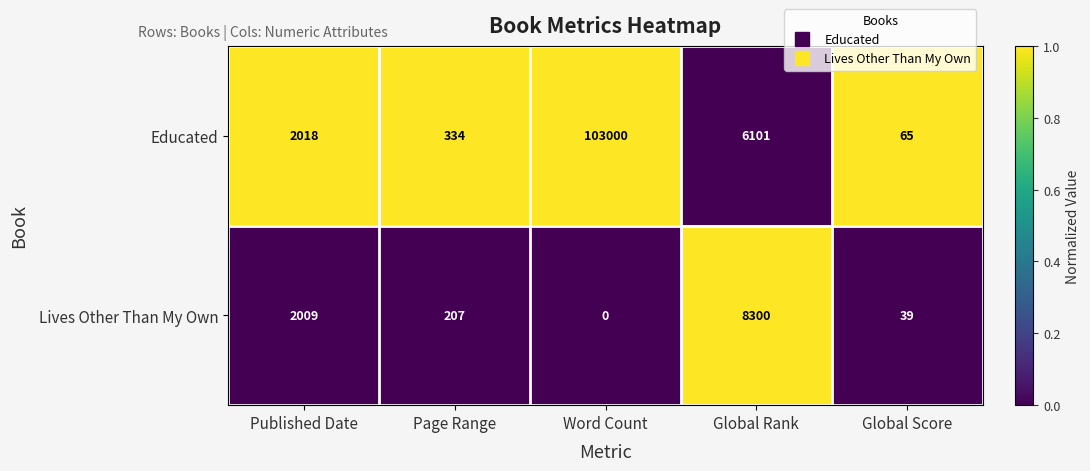

What is the spread (max minus min) of values at Word Count?

103000